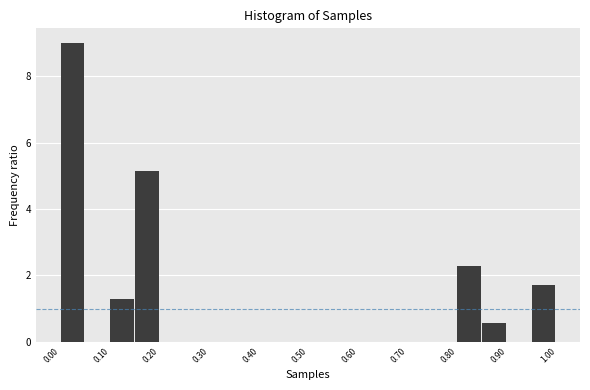

How tall is the bar that spans 0.00 to 0.05 on the x-axis? The values are not printed on the chart, so give them approximately, as read against the axis.

9.0